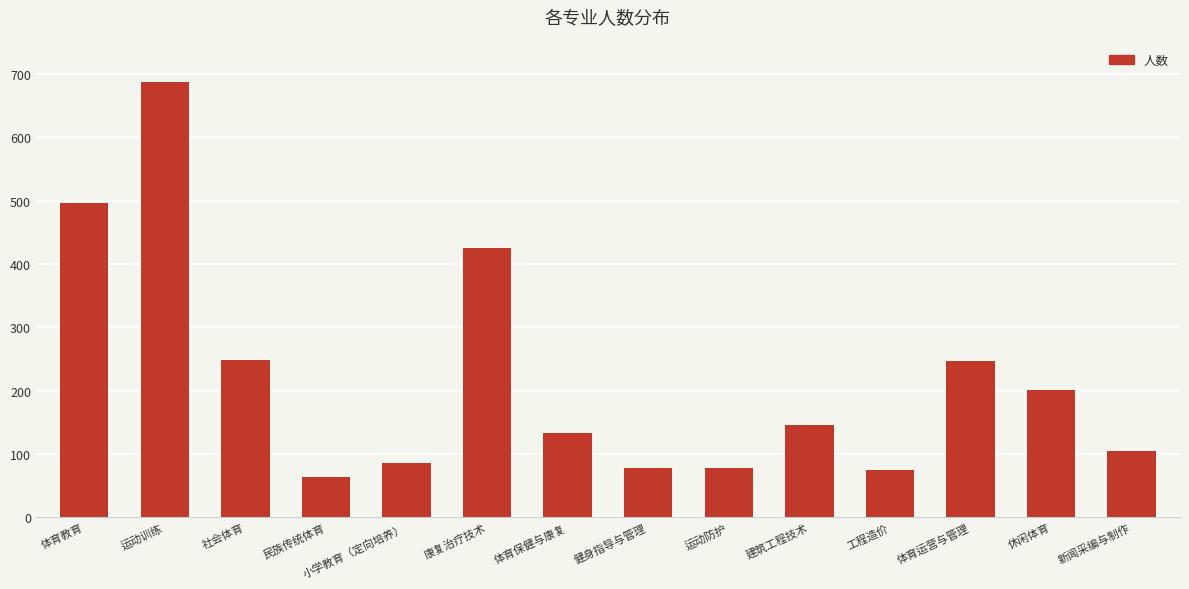

Where is the data nearest to the value 375?

康复治疗技术